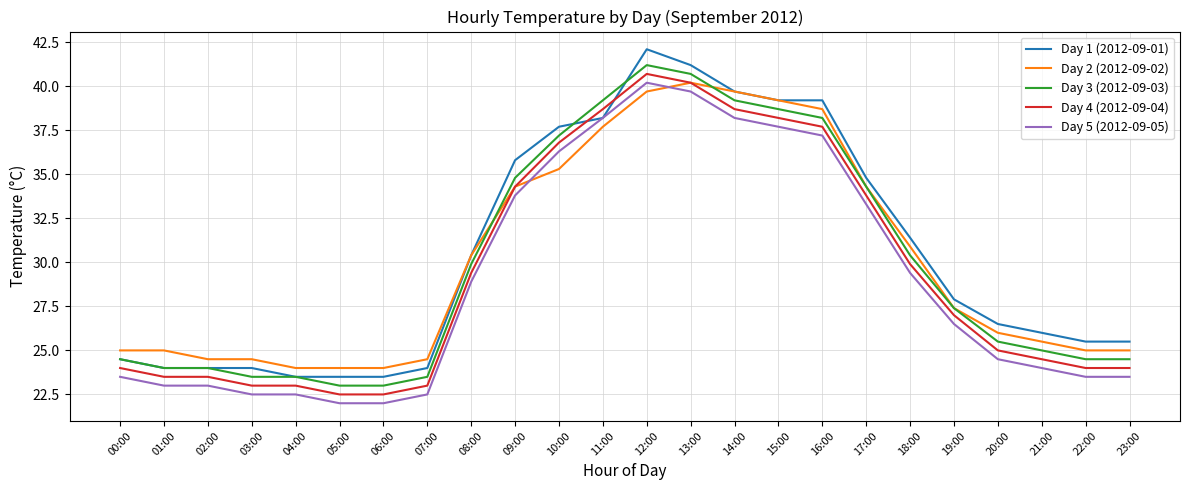

At which category is the sum across all series the highest?

12:00